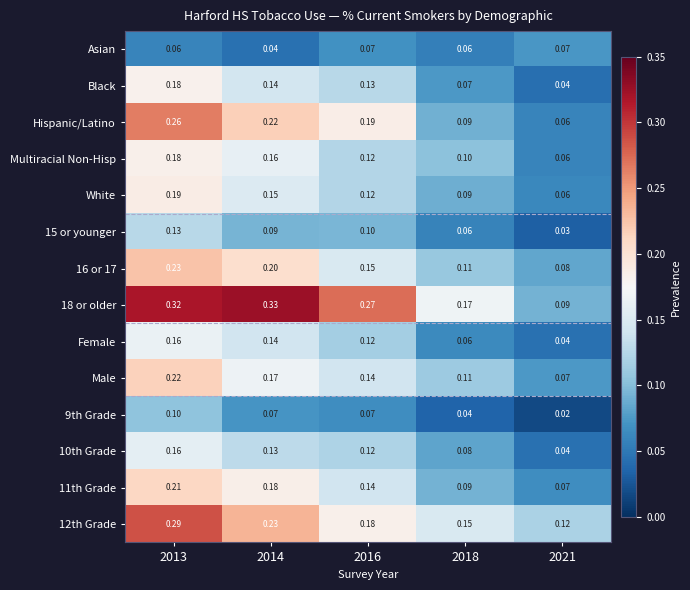

Which category has the highest value across all series?

2014